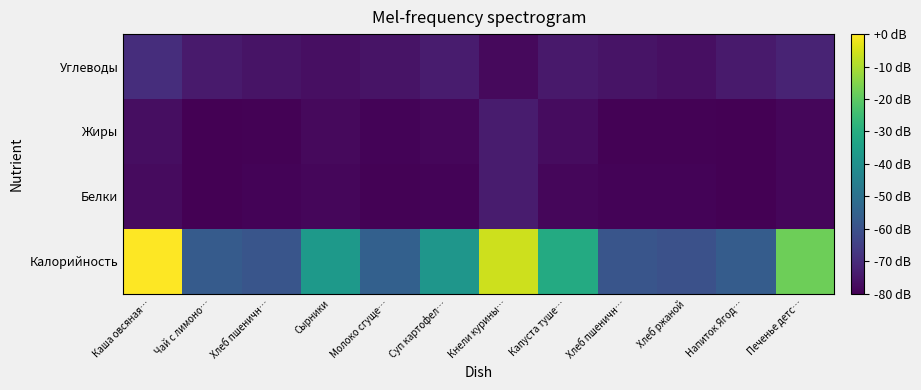

At which category is the sum across all series the highest?

Каша овсяная…